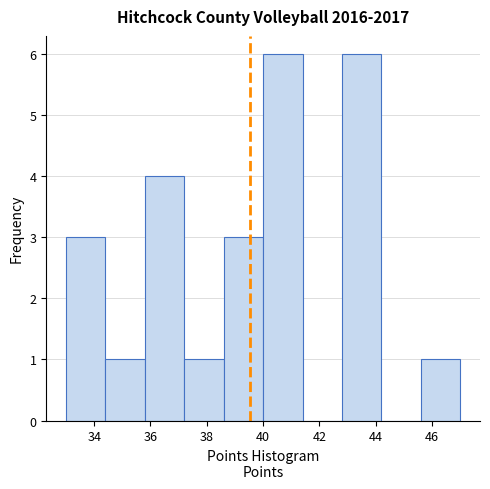

What is the height of the bar covering 42.8 to 44.2 on the x-axis? The values are not printed on the chart, so give them approximately, as read against the axis.

6